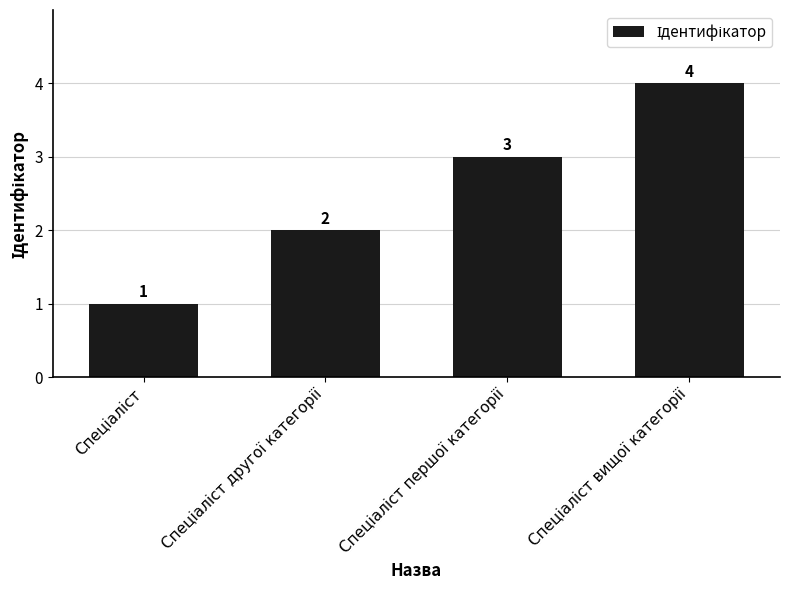

What is the difference between the maximum and minimum values?

3